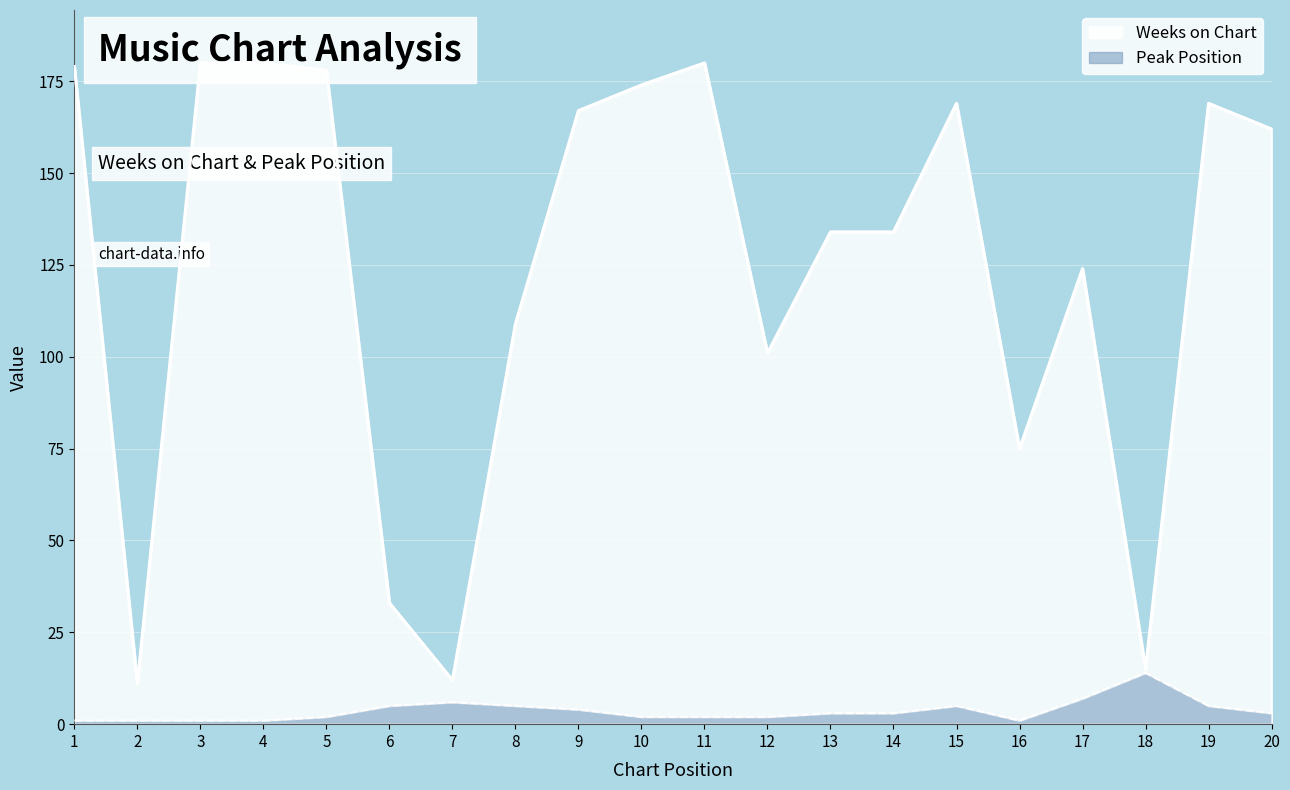

How many data points does each series have?

20